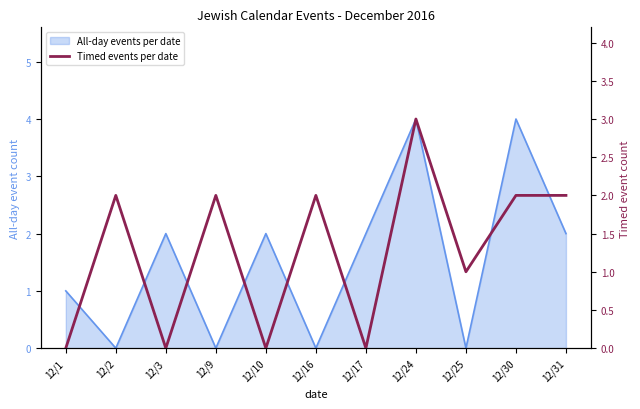

What is the difference between the second highest and minimum values?

2